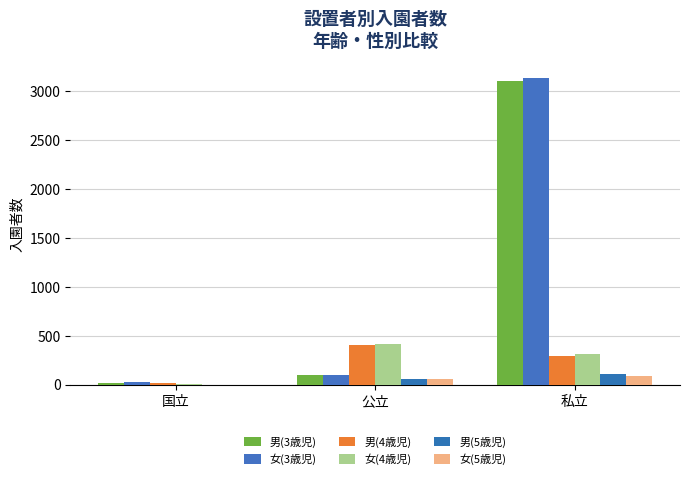

Does the chart contain stacked bars?

No